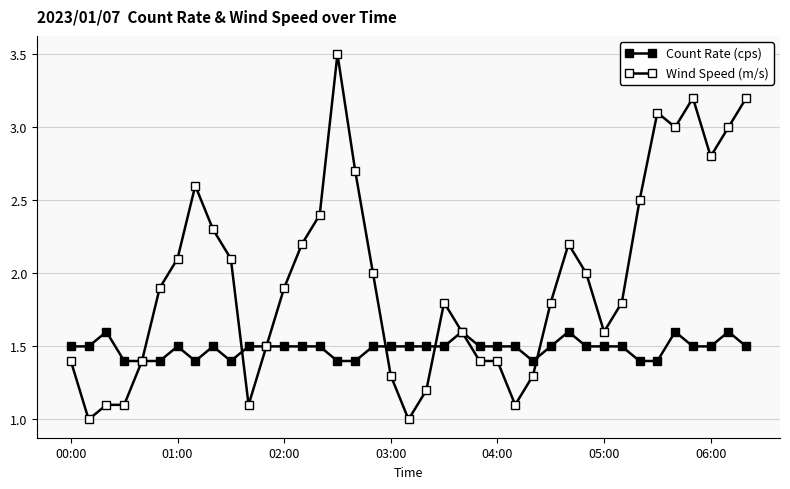

Count the number of categories in the chart.

39